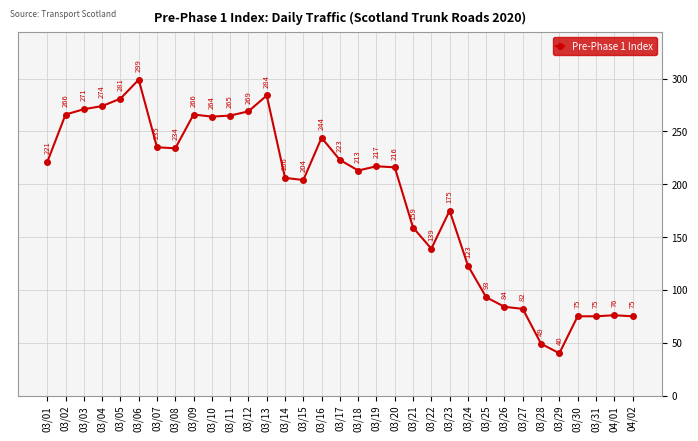

True or false: there are more than 2 points higher than both neighbors.

True